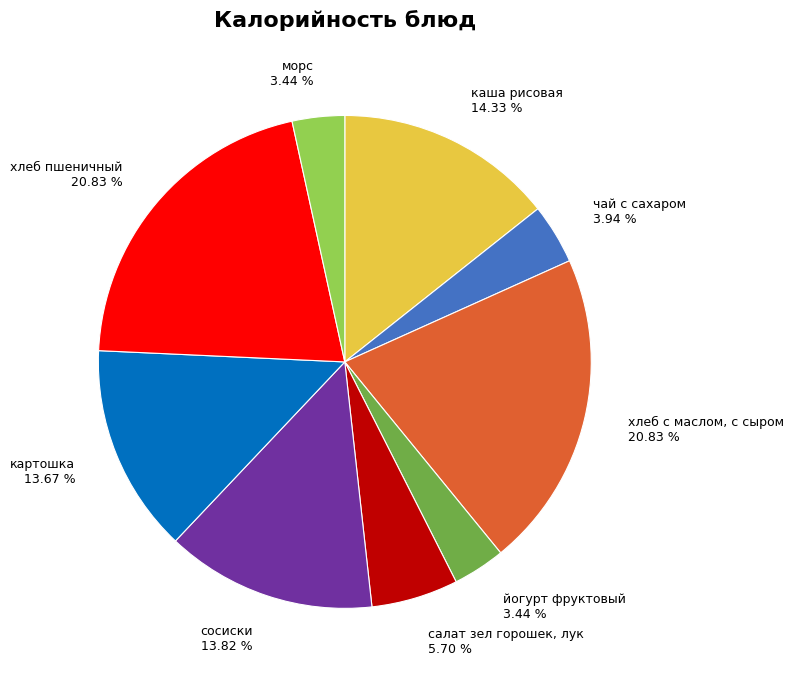

Count the number of slices in the pie.

9